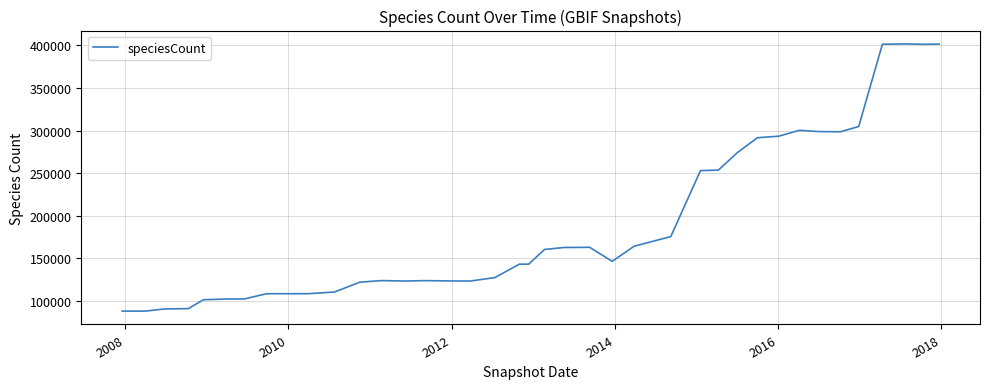

What is the difference between the maximum and minimum values?

313370